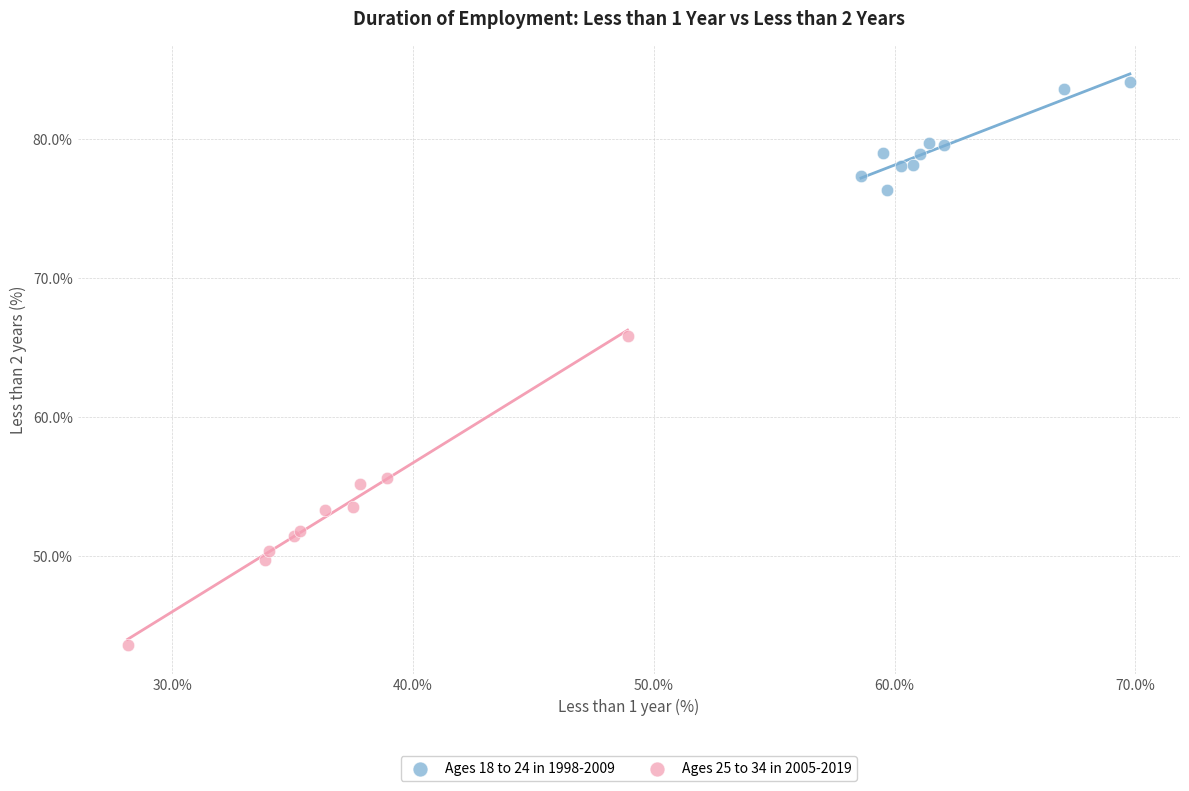

Which series has the largest Y range (max minus min)?

Ages 25 to 34 in 2005-2019